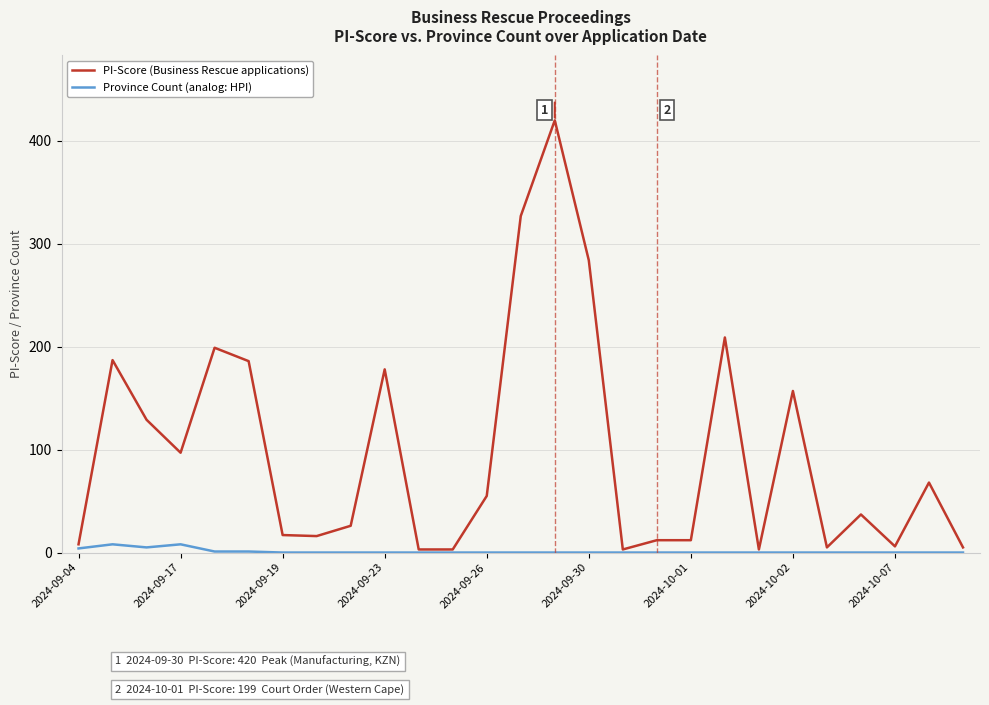

Rank the series by their maximum value, from highest to lowest.

PI-Score (Business Rescue applications), Province Count (analog: HPI)